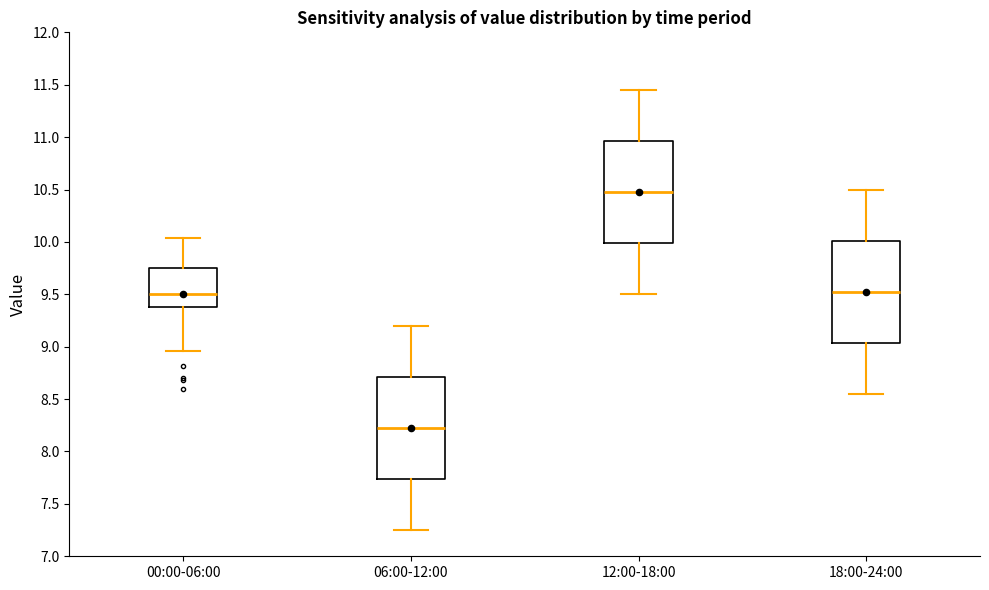

Reading left to right, transcribe this box plot: for each box, give where its median line is, the range the box spans, and where its two whiskers end, as read against the y-axis. The values are not printed on the chart, so give them approximately, as read against the axis.

00:00-06:00: median 9.50, box 9.40 to 9.75, whiskers 8.95 to 10.05
06:00-12:00: median 8.25, box 7.75 to 8.70, whiskers 7.25 to 9.20
12:00-18:00: median 10.50, box 10.00 to 10.95, whiskers 9.50 to 11.45
18:00-24:00: median 9.55, box 9.05 to 10.00, whiskers 8.55 to 10.50